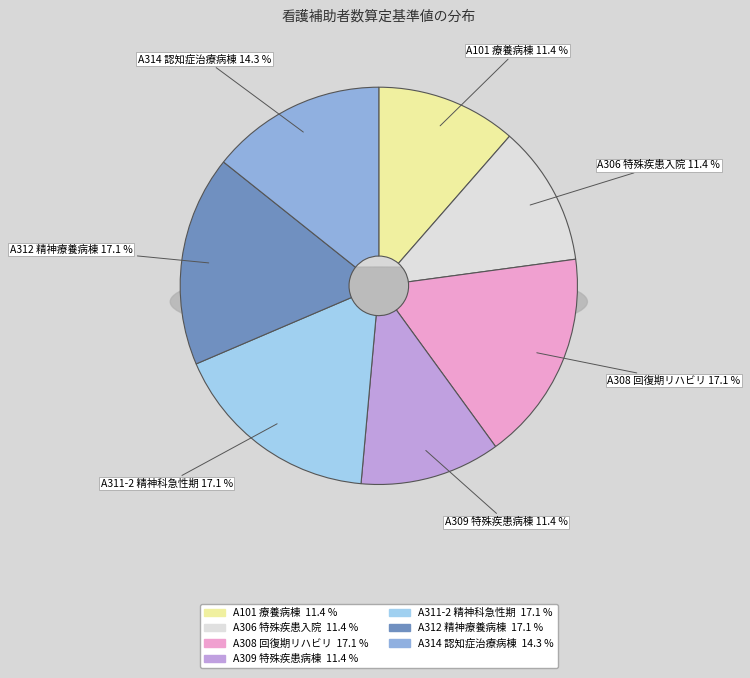

What is the ratio of the value at A312 精神療養病棟入院料 to the value at A314 認知症治療病棟入院料?

1.2